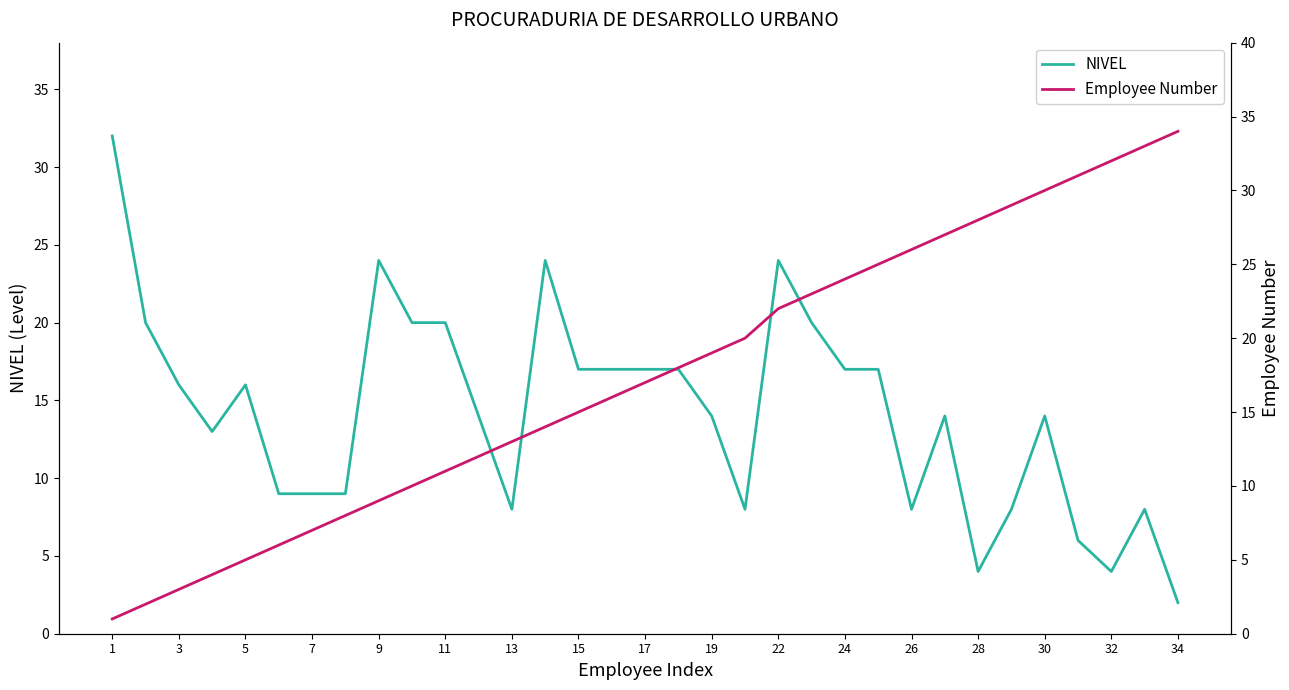

The NIVEL series shows 3 at 13. True or false?

False